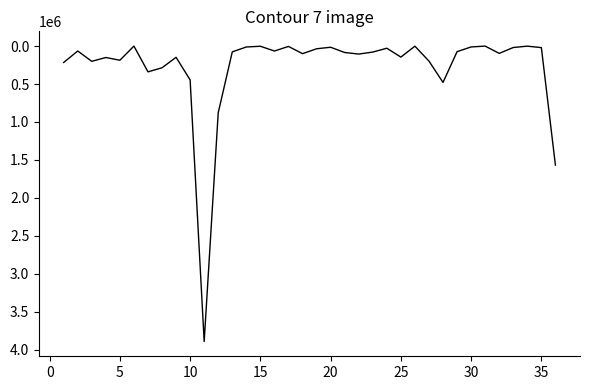

What is the greatest value displayed?

3892889.7